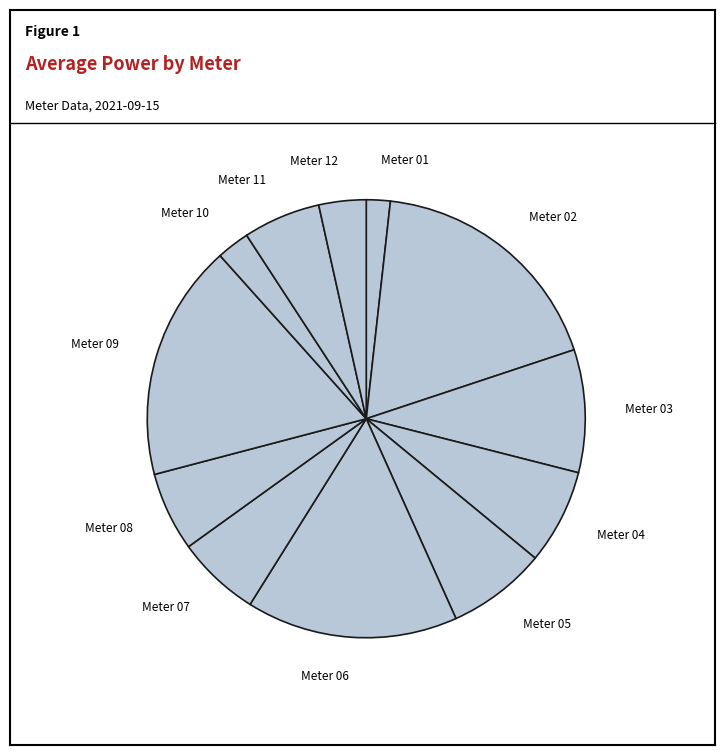

Between Meter 09 and Meter 04, which is larger?

Meter 09